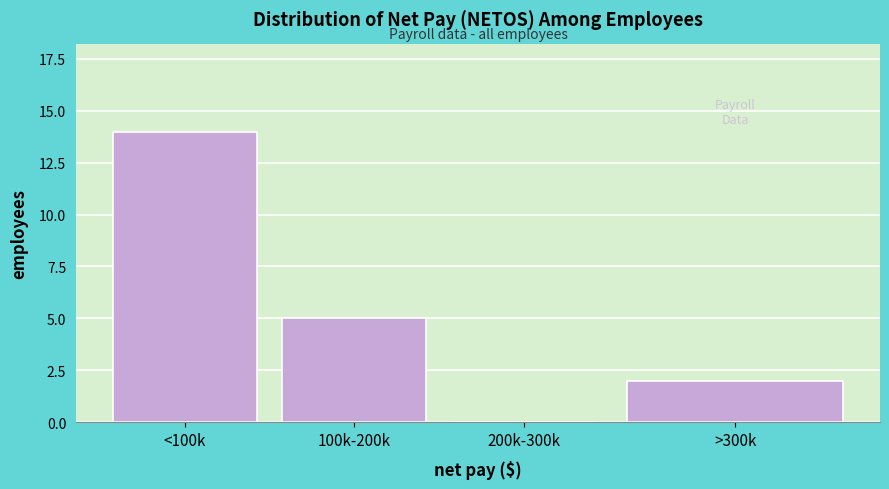

Reading left to right, extract all data points from this chart.

<100k=14	100k-200k=5	200k-300k=0	>300k=2